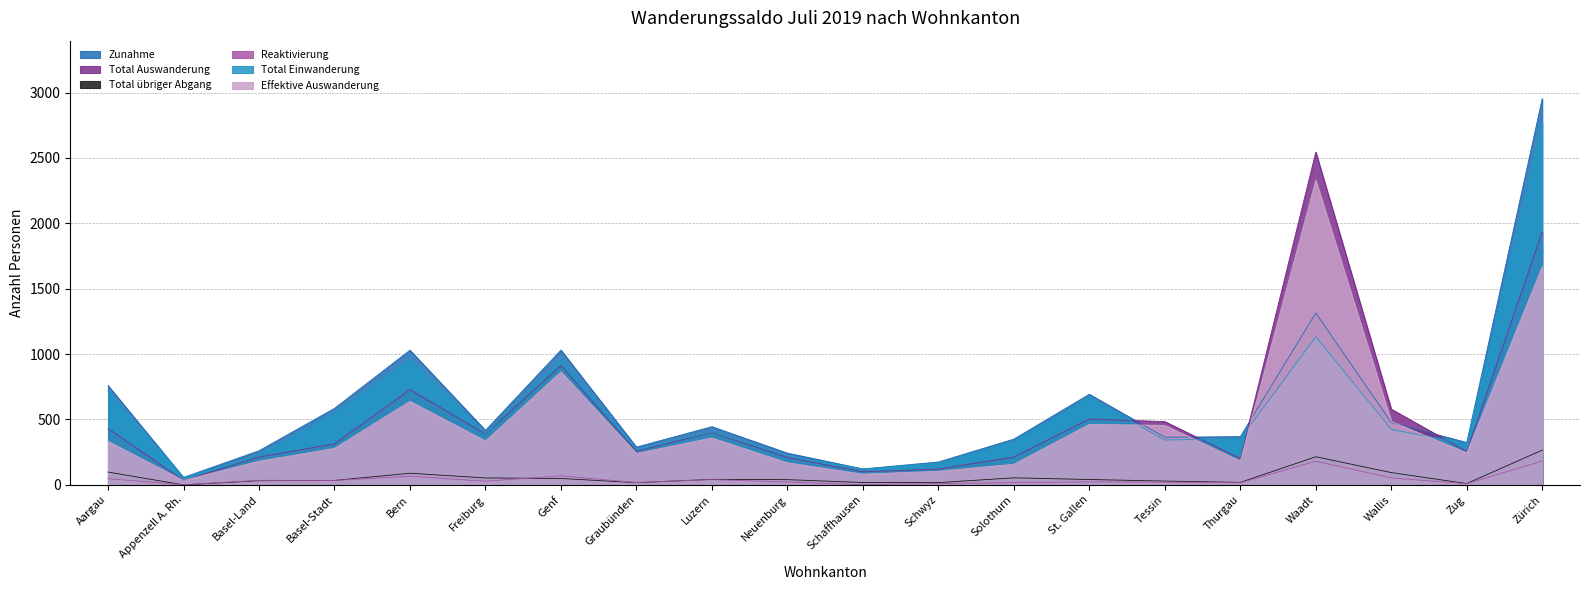

Rank the categories by Reaktivierung value from highest to lowest.

Zürich, Waadt, Genf, Bern, Wallis, Aargau, Luzern, Basel-Land, Basel-Stadt, Freiburg, St. Gallen, Neuenburg, Tessin, Graubünden, Solothurn, Thurgau, Schwyz, Zug, Appenzell A. Rh., Schaffhausen